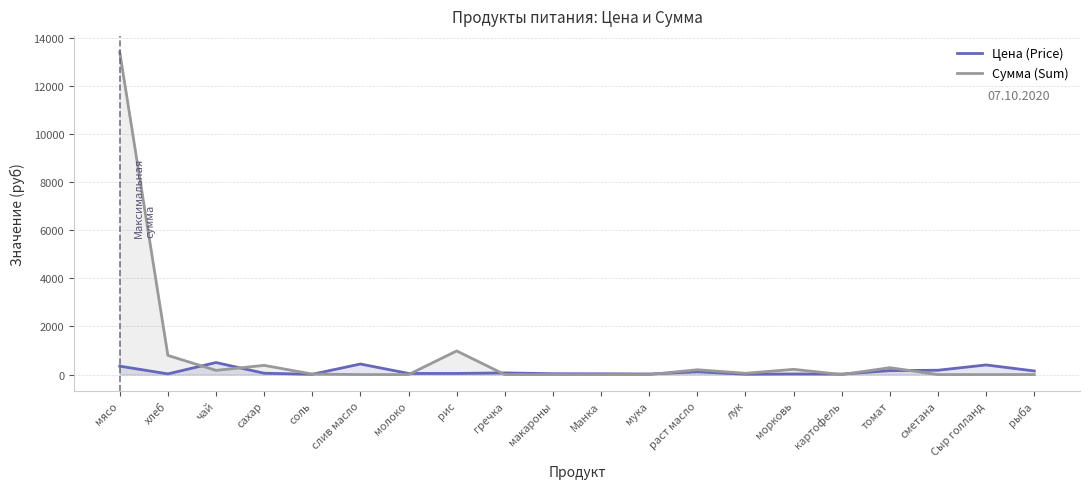

Rank the series by their maximum value, from lowest to highest.

Цена (Price), Сумма (Sum)